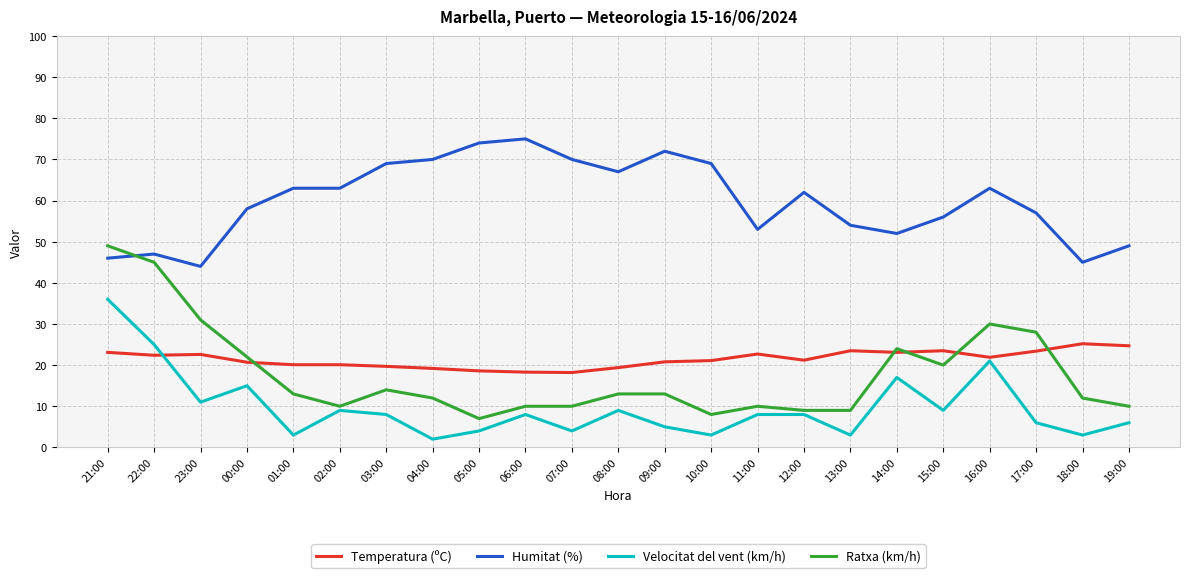

True or false: Humitat (%) and Velocitat del vent (km/h) intersect in this chart.

False